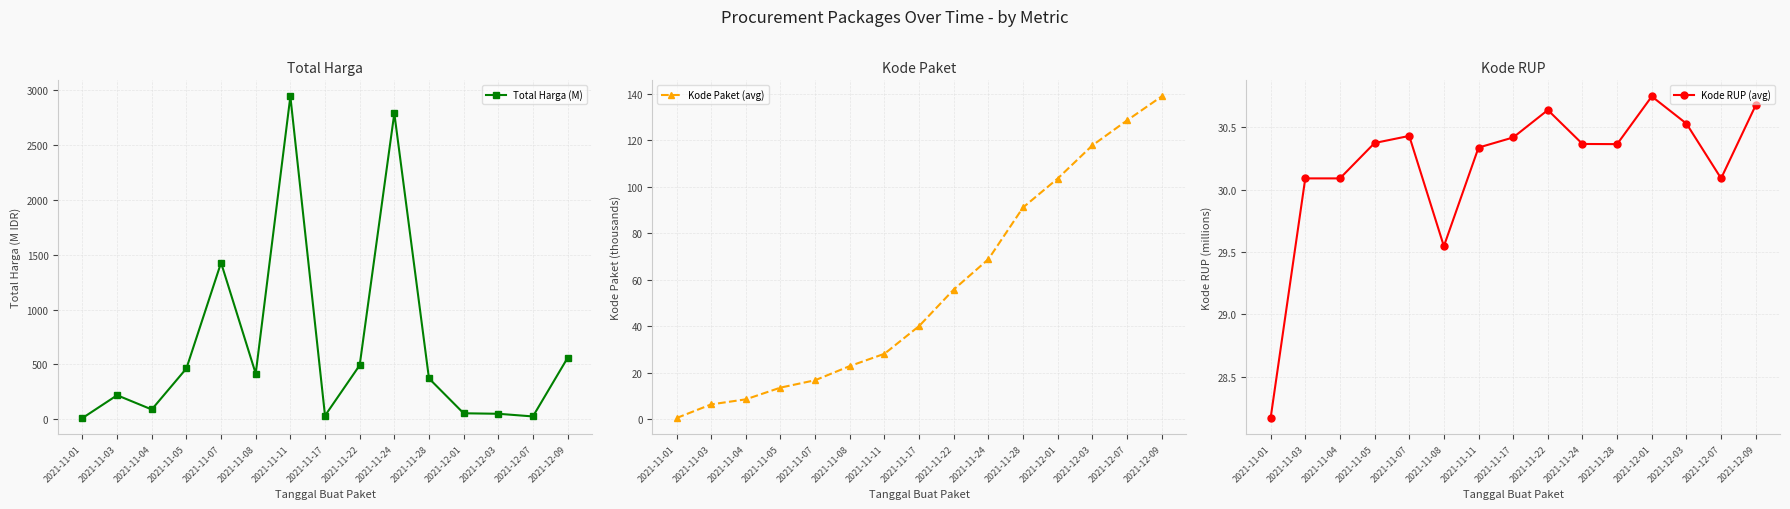

What is the sum of the Kode RUP (avg) values at 2021-11-01 and 2021-11-07?

58.6